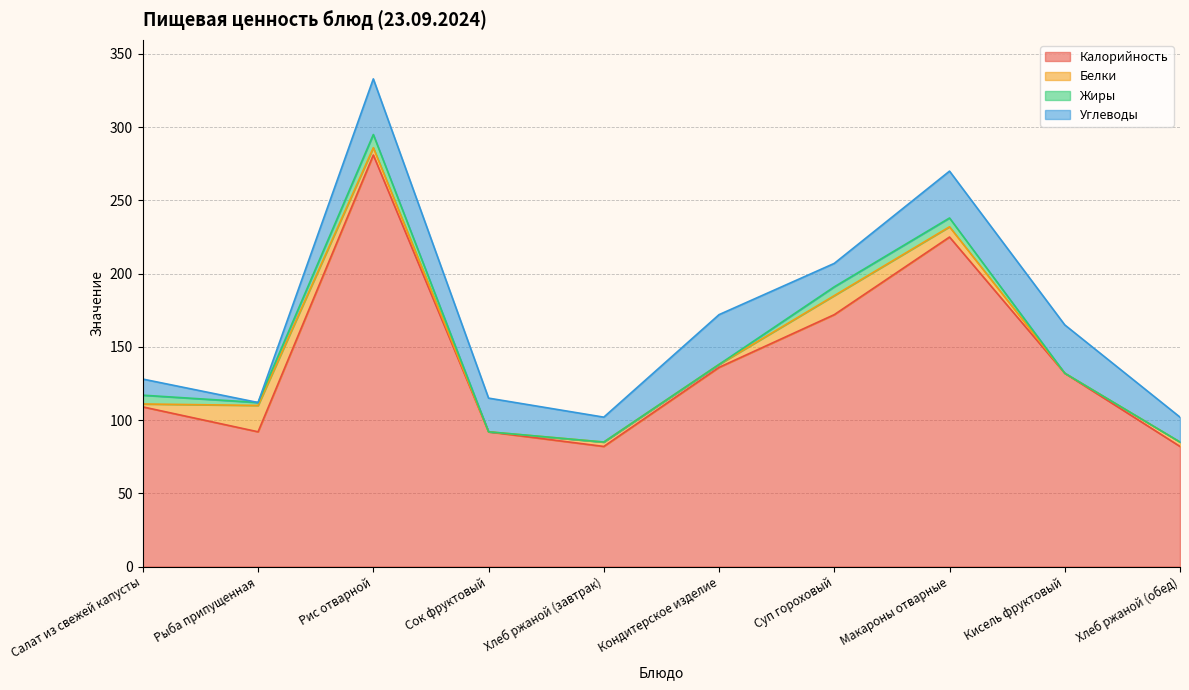

What is the value of the Жиры point at the 8th from the left?

6